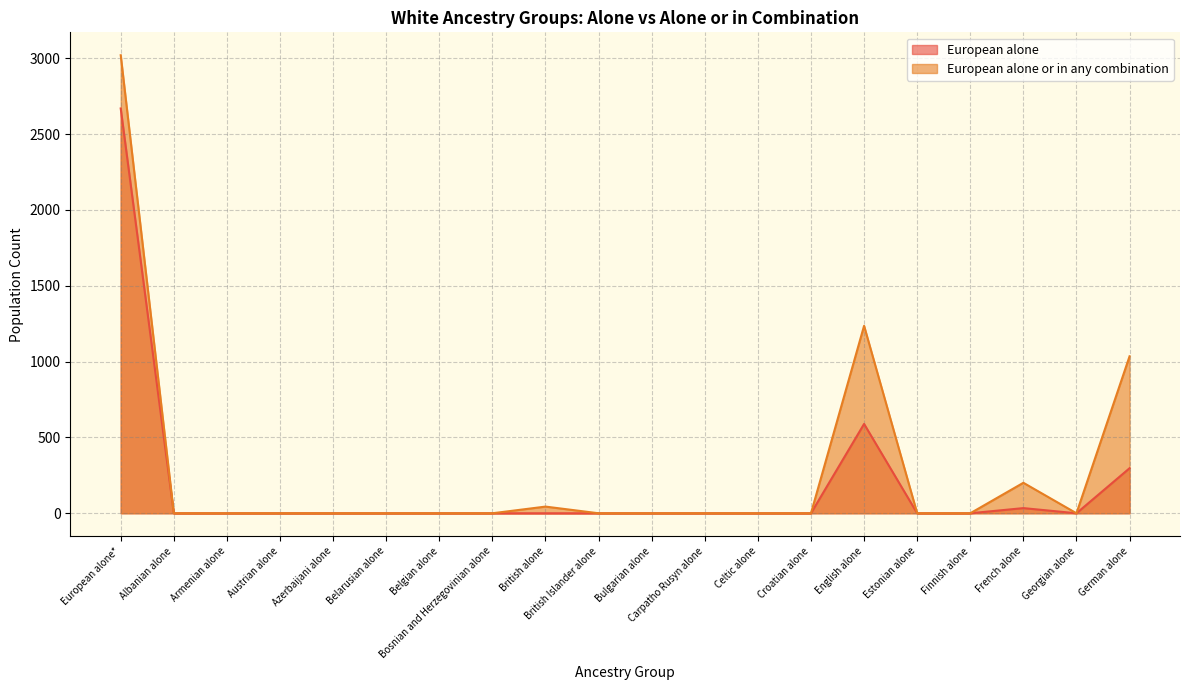

Count the number of data series in this chart.

2